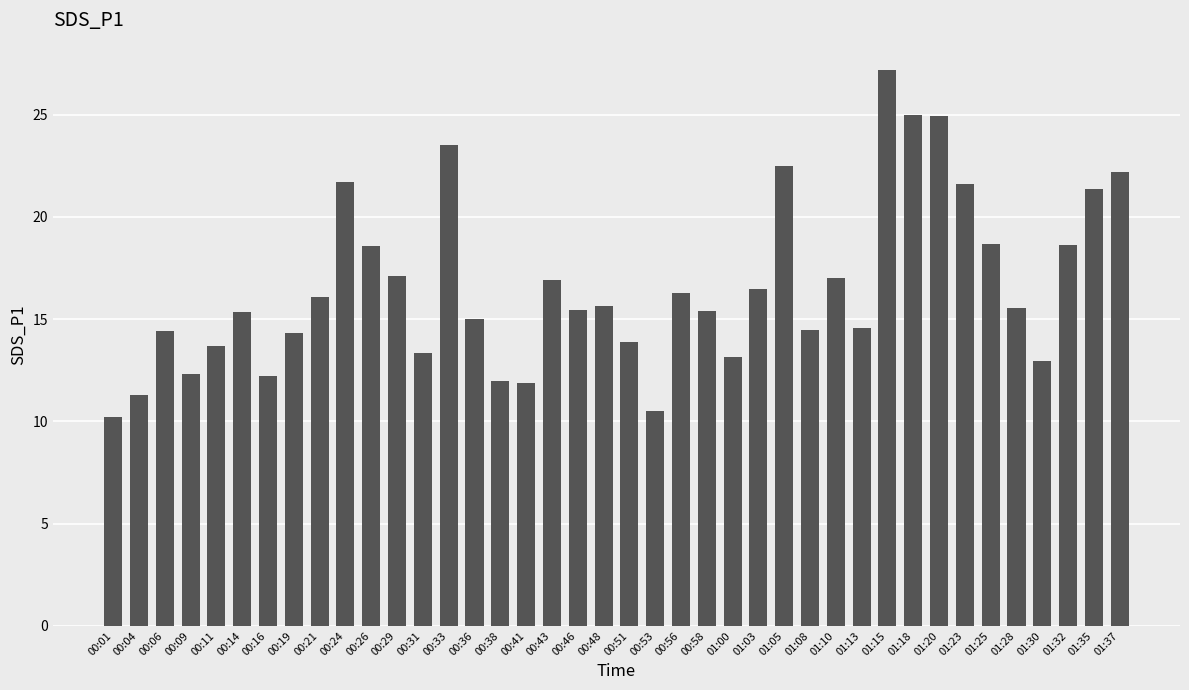

What is the difference between the values at 01:30 and 01:10?

4.1